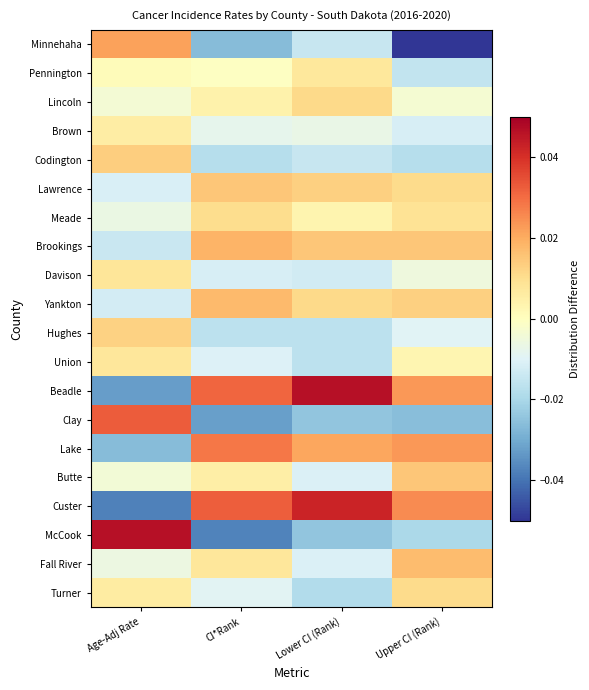

Reading right to left, list all the values displayed in this chart.

Minnehaha: Upper CI (Rank)=-0.1	Lower CI (Rank)=-0.0	CI*Rank=-0.0	Age-Adj Rate=0.0
Pennington: Upper CI (Rank)=-0.0	Lower CI (Rank)=0.0	CI*Rank=-0.0	Age-Adj Rate=0.0
Lincoln: Upper CI (Rank)=-0.0	Lower CI (Rank)=0.0	CI*Rank=0.0	Age-Adj Rate=-0.0
Brown: Upper CI (Rank)=-0.0	Lower CI (Rank)=-0.0	CI*Rank=-0.0	Age-Adj Rate=0.0
Codington: Upper CI (Rank)=-0.0	Lower CI (Rank)=-0.0	CI*Rank=-0.0	Age-Adj Rate=0.0
Lawrence: Upper CI (Rank)=0.0	Lower CI (Rank)=0.0	CI*Rank=0.0	Age-Adj Rate=-0.0
Meade: Upper CI (Rank)=0.0	Lower CI (Rank)=0.0	CI*Rank=0.0	Age-Adj Rate=-0.0
Brookings: Upper CI (Rank)=0.0	Lower CI (Rank)=0.0	CI*Rank=0.0	Age-Adj Rate=-0.0
Davison: Upper CI (Rank)=-0.0	Lower CI (Rank)=-0.0	CI*Rank=-0.0	Age-Adj Rate=0.0
Yankton: Upper CI (Rank)=0.0	Lower CI (Rank)=0.0	CI*Rank=0.0	Age-Adj Rate=-0.0
Hughes: Upper CI (Rank)=-0.0	Lower CI (Rank)=-0.0	CI*Rank=-0.0	Age-Adj Rate=0.0
Union: Upper CI (Rank)=0.0	Lower CI (Rank)=-0.0	CI*Rank=-0.0	Age-Adj Rate=0.0
Beadle: Upper CI (Rank)=0.0	Lower CI (Rank)=0.0	CI*Rank=0.0	Age-Adj Rate=-0.0
Clay: Upper CI (Rank)=-0.0	Lower CI (Rank)=-0.0	CI*Rank=-0.0	Age-Adj Rate=0.0
Lake: Upper CI (Rank)=0.0	Lower CI (Rank)=0.0	CI*Rank=0.0	Age-Adj Rate=-0.0
Butte: Upper CI (Rank)=0.0	Lower CI (Rank)=-0.0	CI*Rank=0.0	Age-Adj Rate=-0.0
Custer: Upper CI (Rank)=0.0	Lower CI (Rank)=0.0	CI*Rank=0.0	Age-Adj Rate=-0.0
McCook: Upper CI (Rank)=-0.0	Lower CI (Rank)=-0.0	CI*Rank=-0.0	Age-Adj Rate=0.0
Fall River: Upper CI (Rank)=0.0	Lower CI (Rank)=-0.0	CI*Rank=0.0	Age-Adj Rate=-0.0
Turner: Upper CI (Rank)=0.0	Lower CI (Rank)=-0.0	CI*Rank=-0.0	Age-Adj Rate=0.0